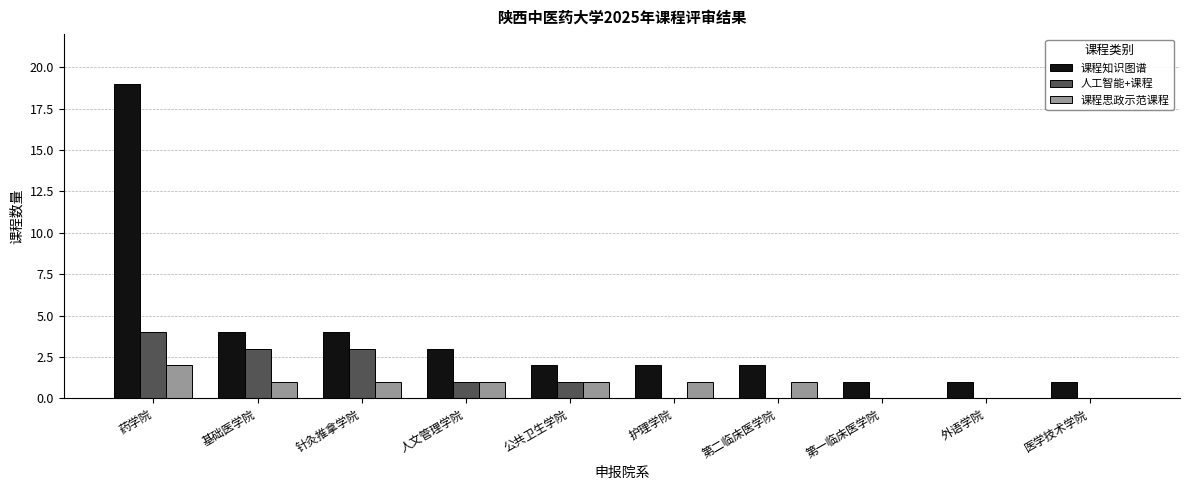

At which category is the sum across all series the highest?

药学院